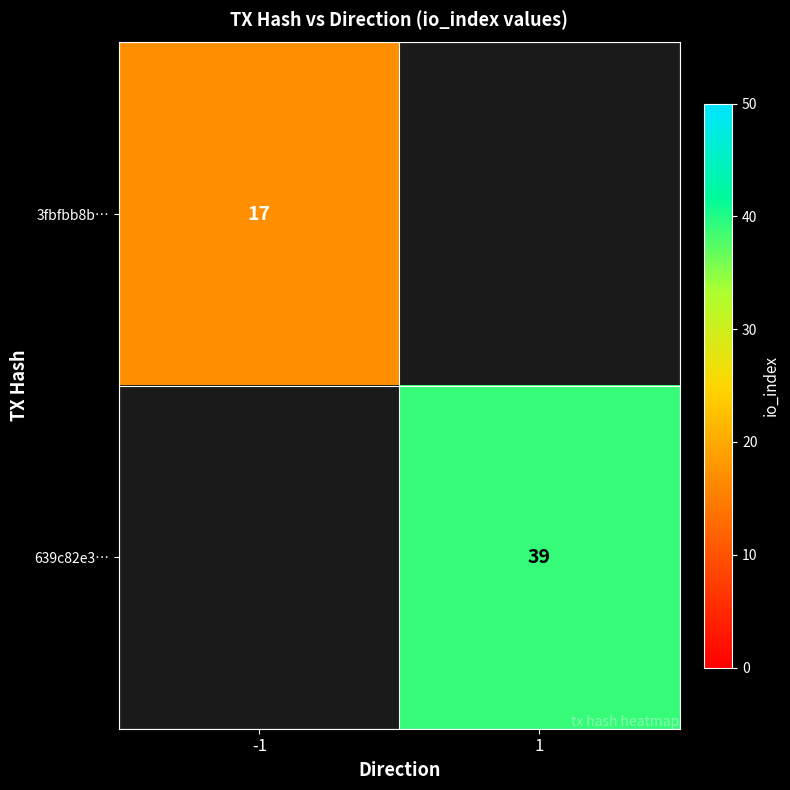

The value of 3fbfbb8b… at -1 is 4. True or false?

False